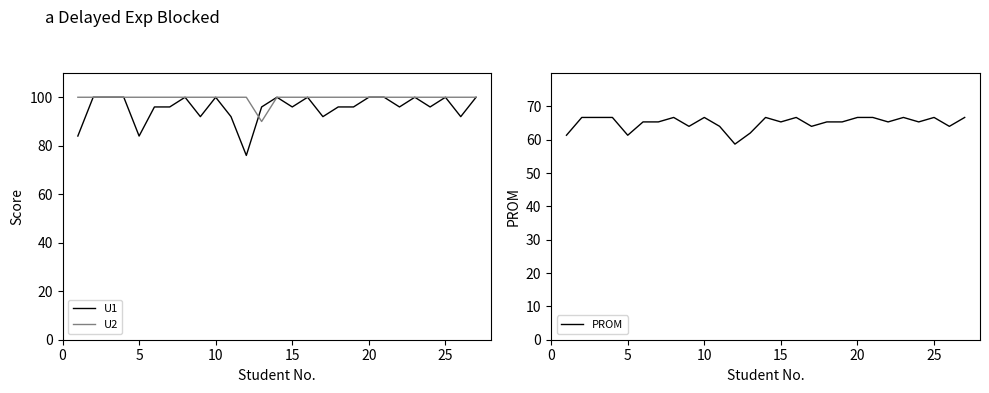

What is the highest value of the U1 series?

100